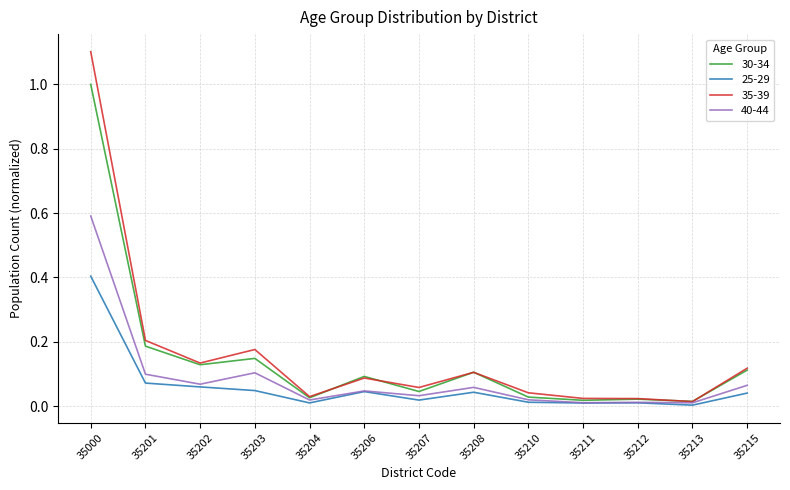

Is the value of 30-34 at 35201 greater than the value of 40-44 at 35201?

Yes